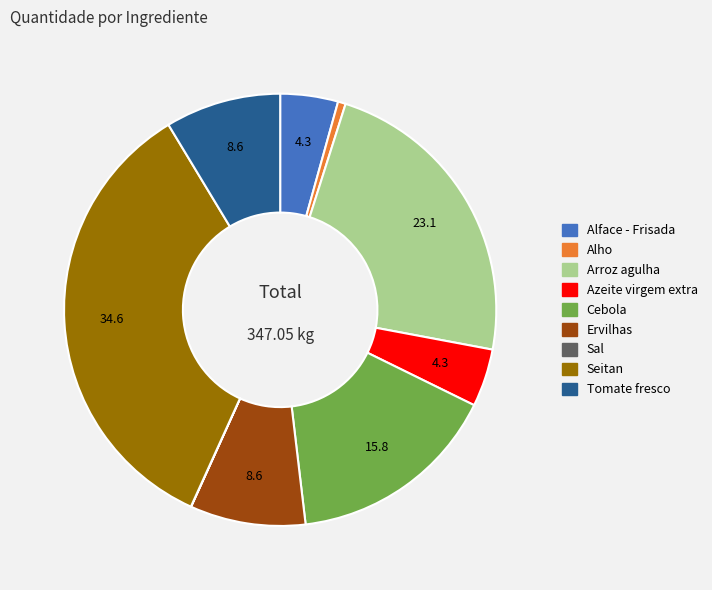

What is the largest slice in the pie chart?

Seitan